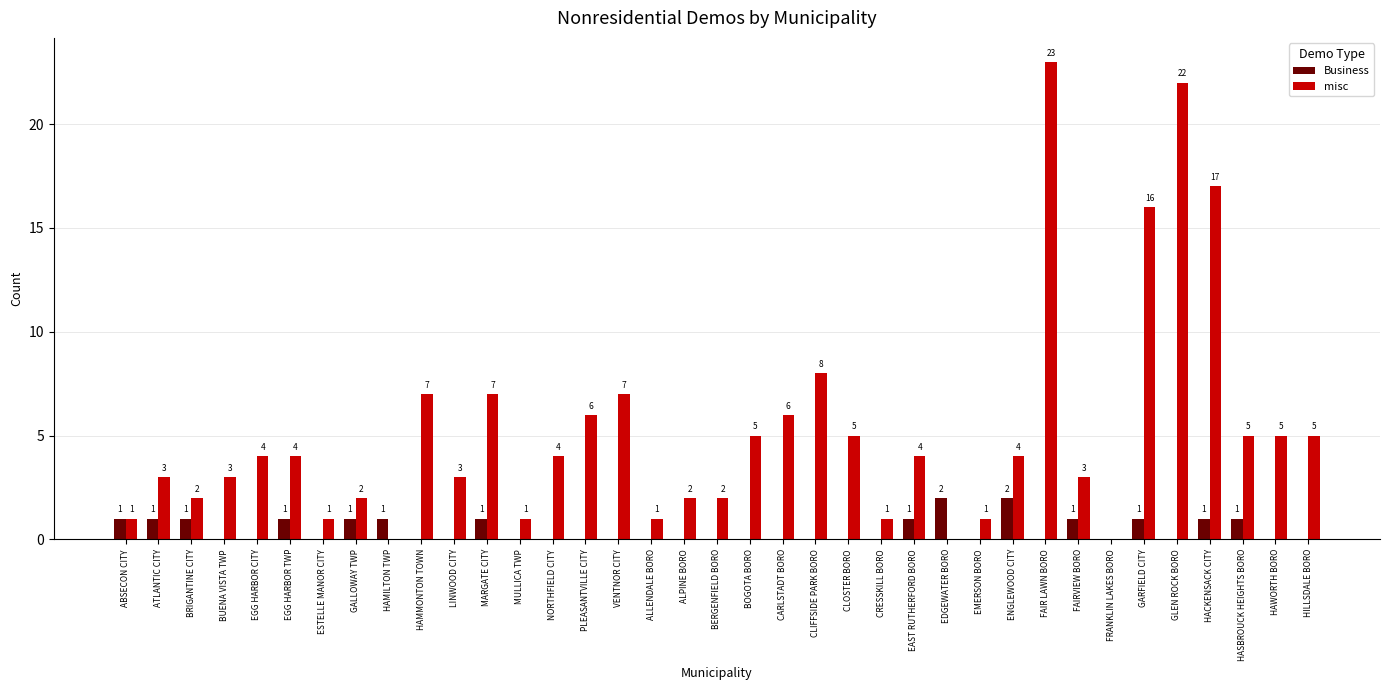

Between GALLOWAY TWP and FAIR LAWN BORO, which series saw the biggest shift?

misc